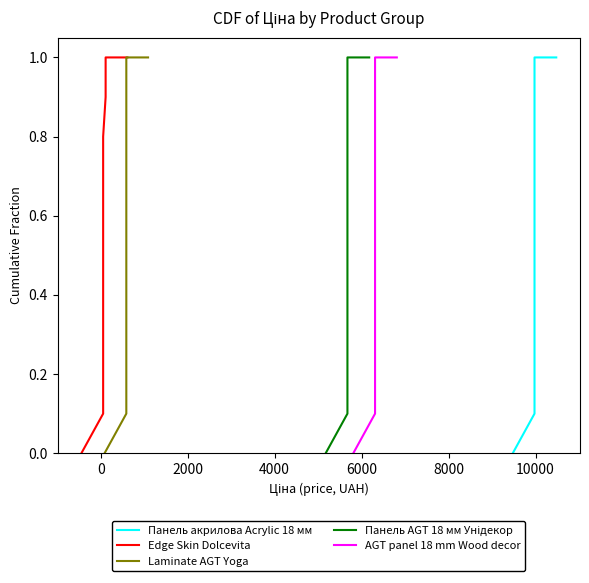

What is the difference between the maximum and second lowest values in the Панель AGT 18 мм Унідекор series?

0.9